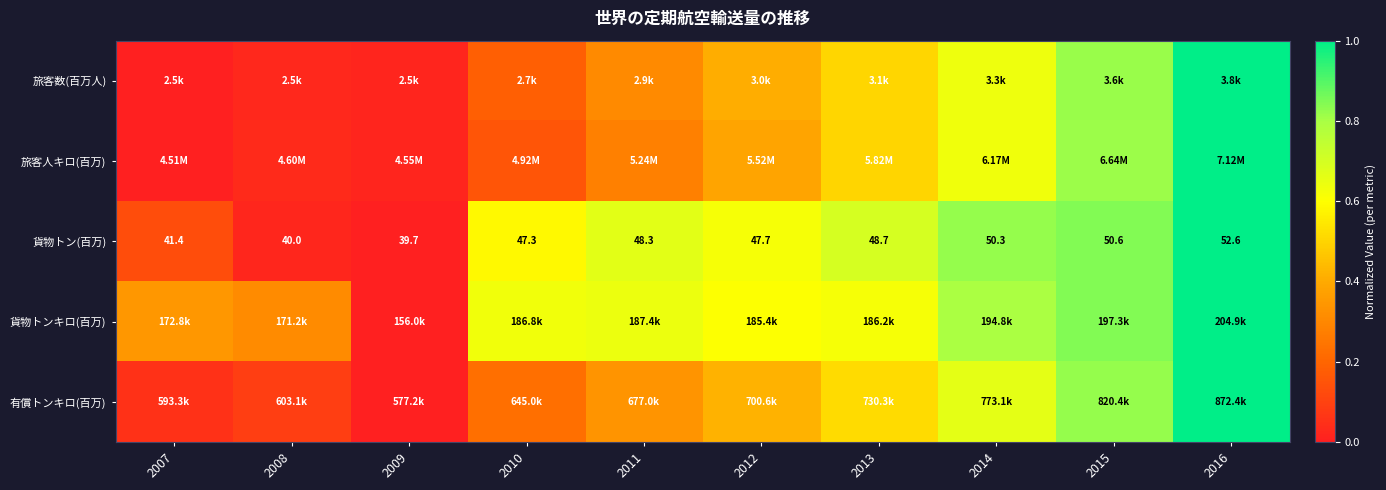

What is the approximate value of 有償トンキロ(百万) at 2016?

1.0